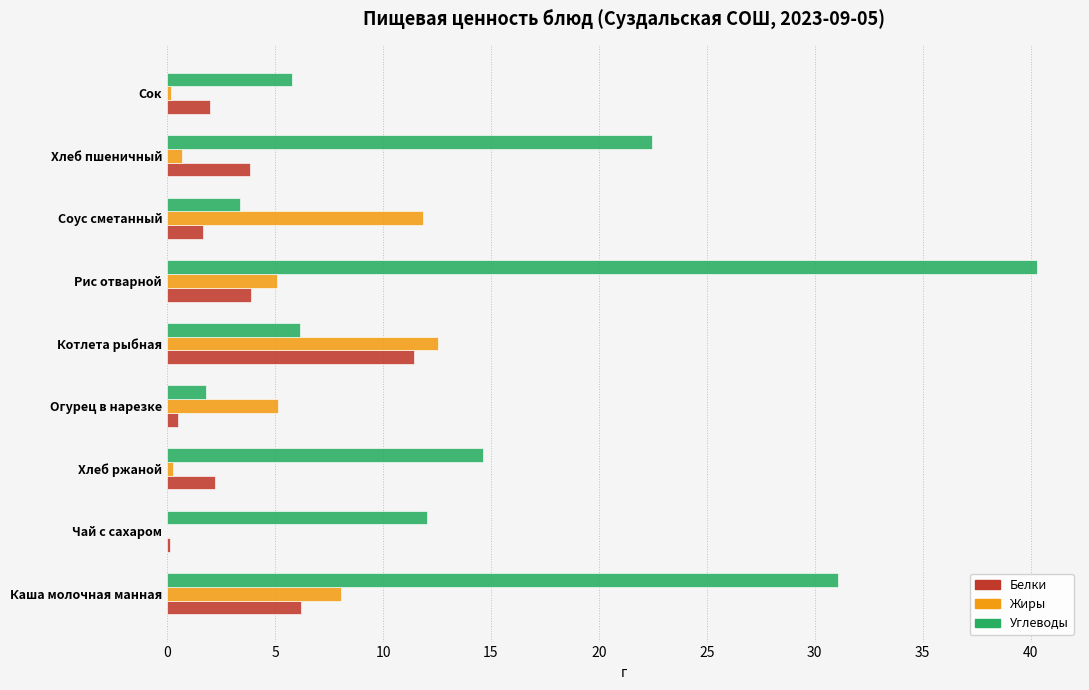

Which series has the largest total across all categories?

Углеводы